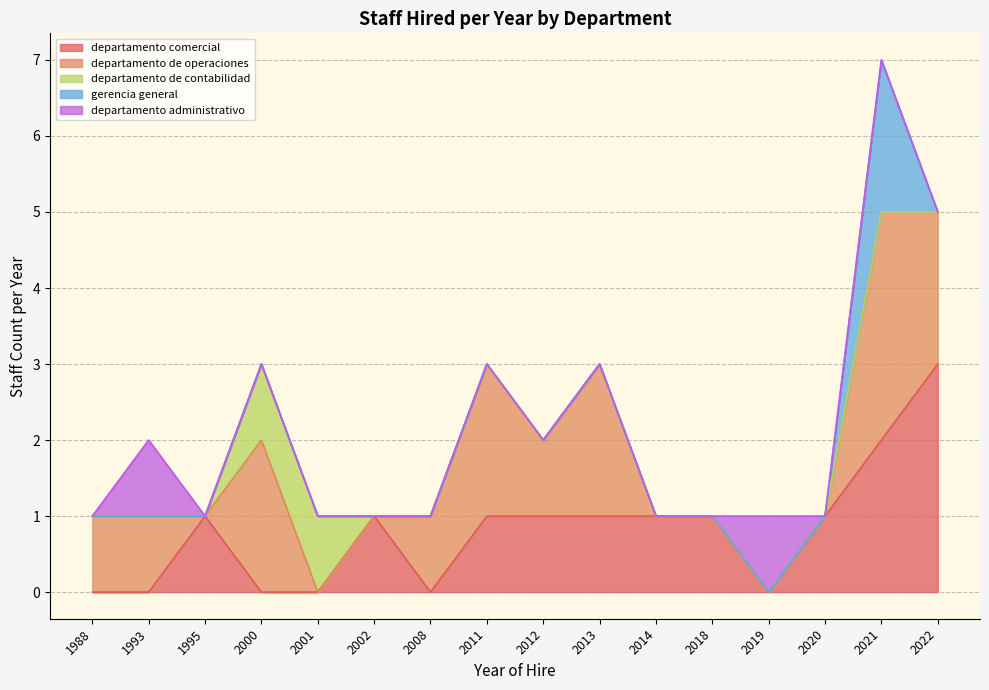

True or false: departamento comercial has a value of 1 at 2013.

True